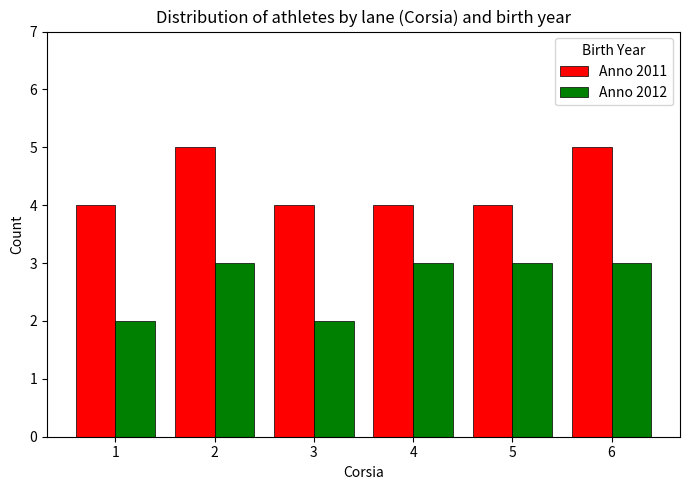

Reading left to right, transcribe all the data shown in this chart.

Anno 2011: 1=4	2=5	3=4	4=4	5=4	6=5
Anno 2012: 1=2	2=3	3=2	4=3	5=3	6=3